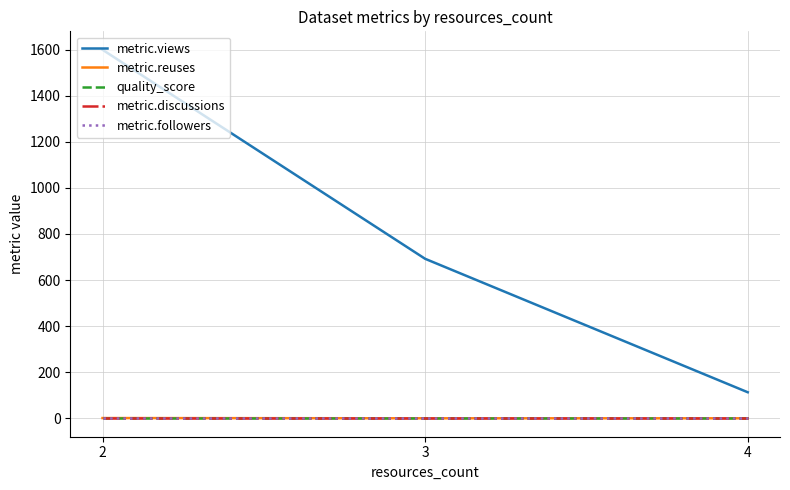

Is this an area chart (filled region under the line)?

No